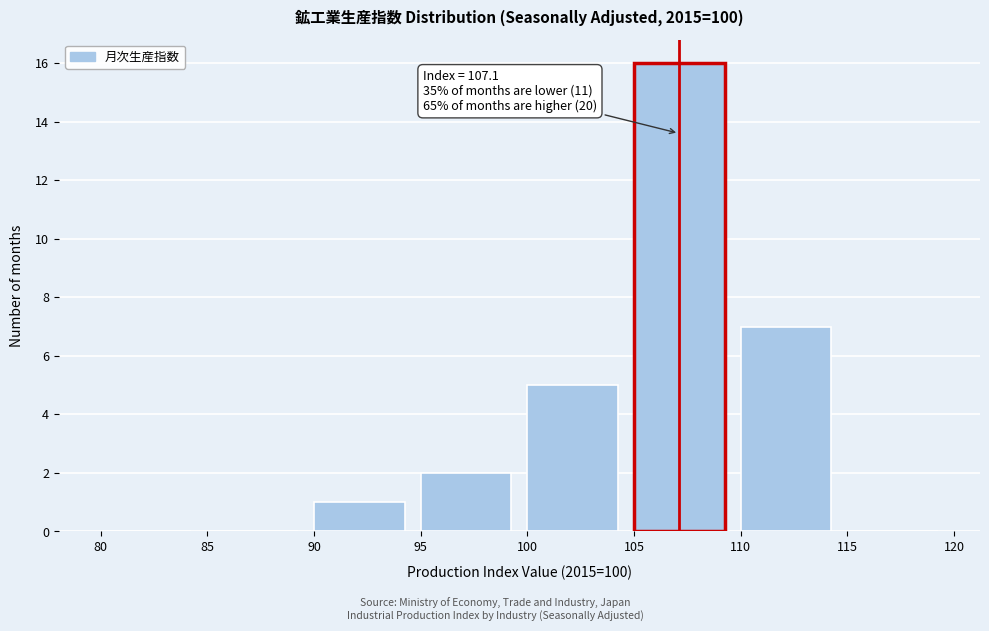

Over which range of the x-axis is the bar tallest?

105 to 110